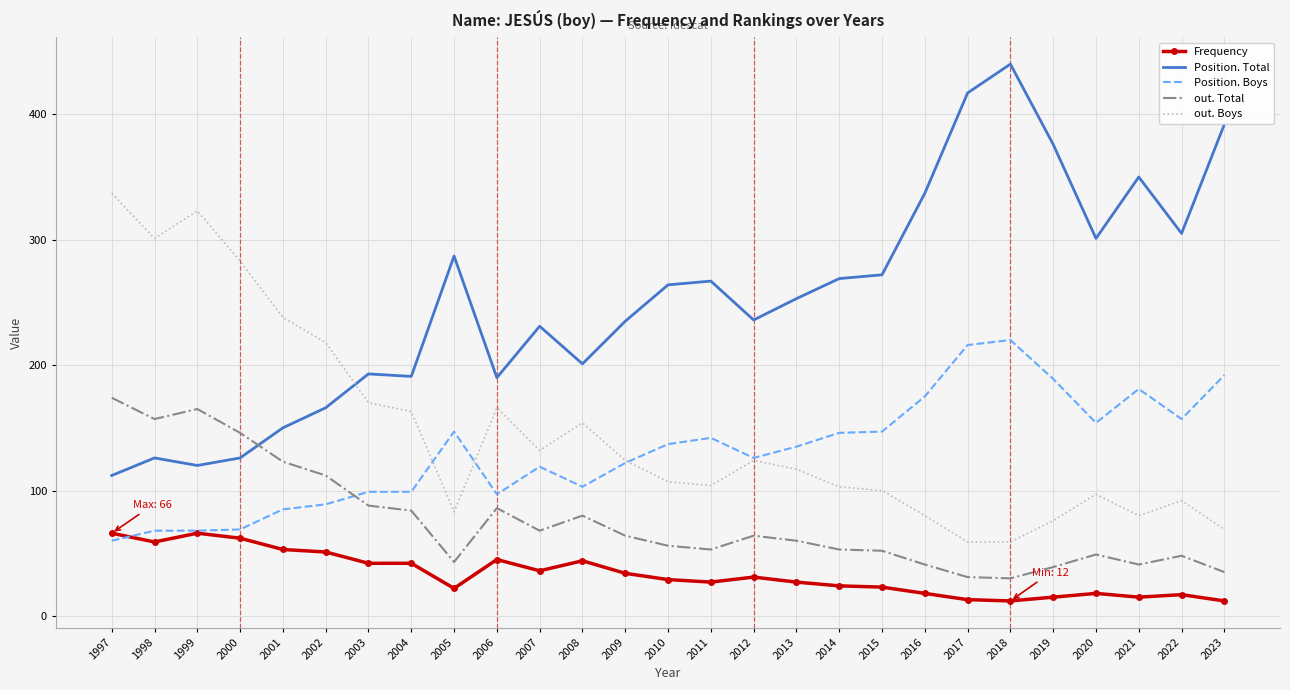

What is the average value of the out. Boys series?

147